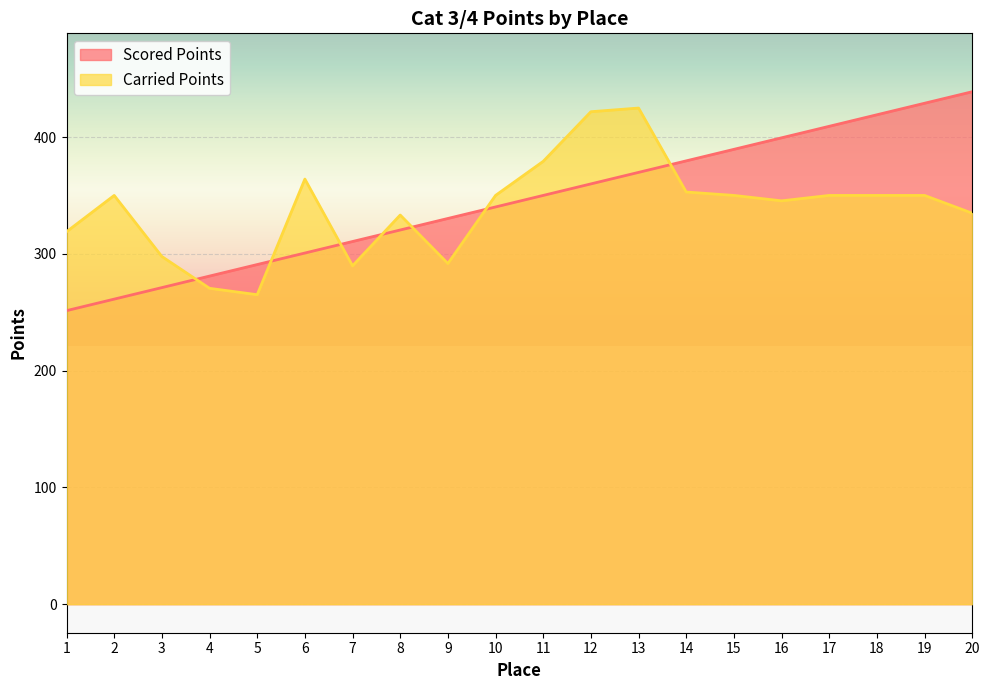

What are all the series names shown in the legend?

Scored Points, Carried Points